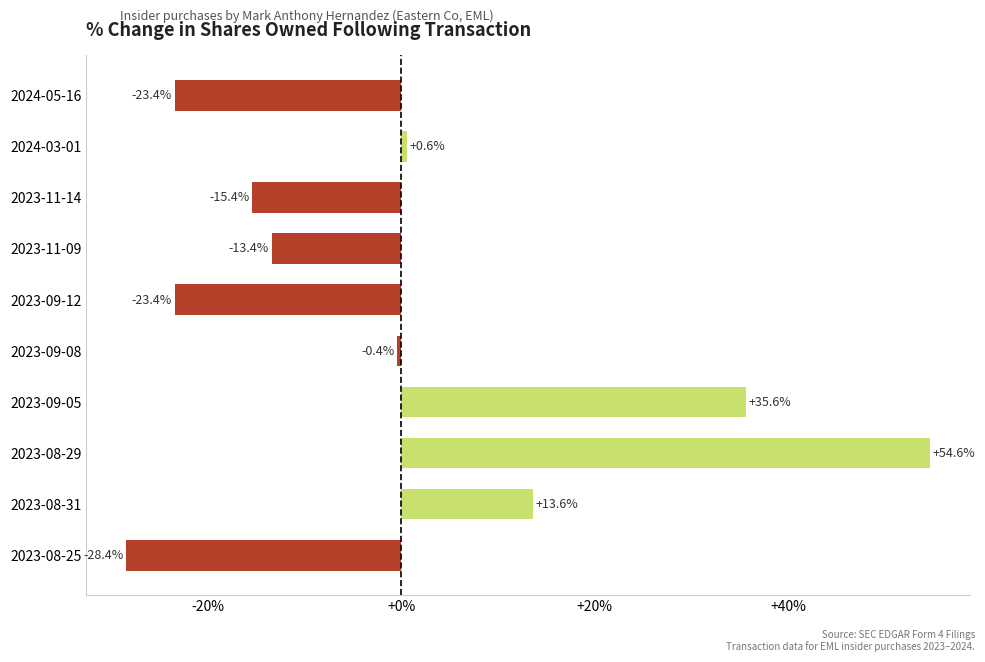

How many bars are there in total?

10